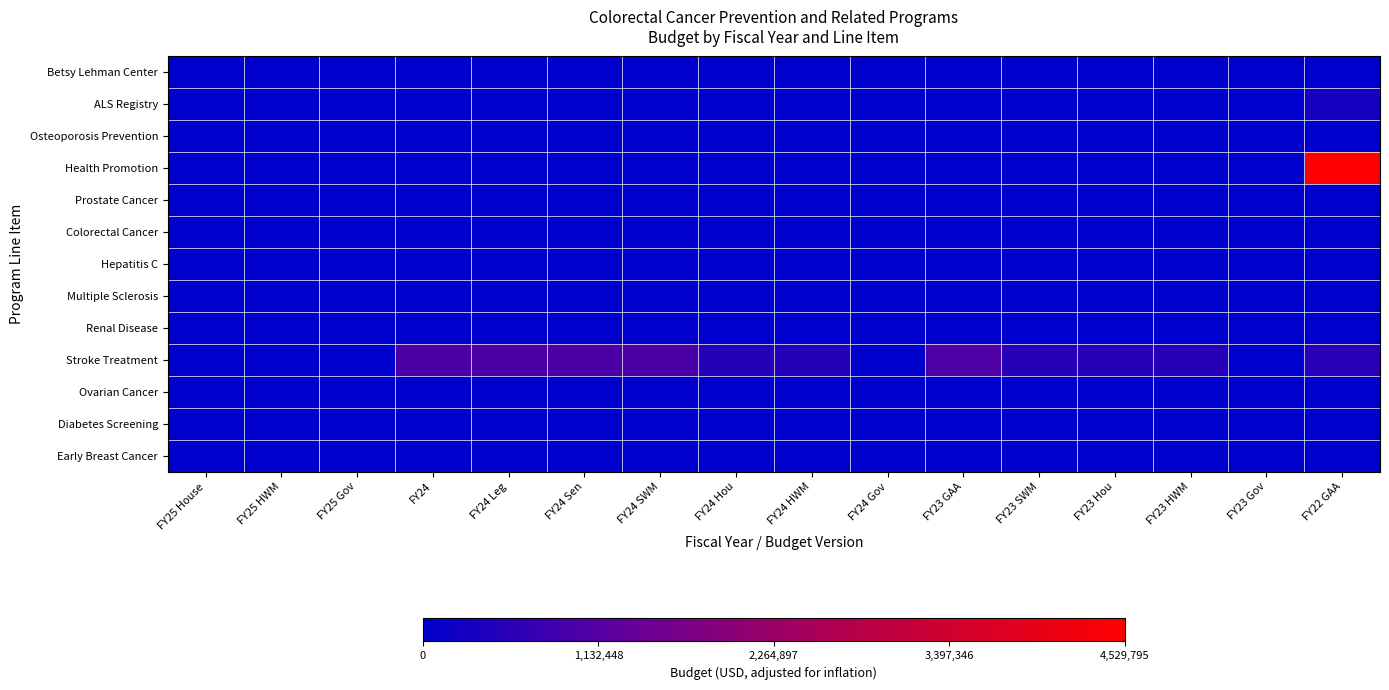

Reading left to right, extract all data points from this chart.

Betsy Lehman Center: FY25 House=0	FY25 HWM=0	FY25 Gov=0	FY24=0	FY24 Leg=0	FY24 Sen=0	FY24 SWM=0	FY24 Hou=0	FY24 HWM=0	FY24 Gov=0	FY23 GAA=0	FY23 SWM=0	FY23 Hou=0	FY23 HWM=0	FY23 Gov=0	FY22 GAA=0
ALS Registry: FY25 House=0	FY25 HWM=0	FY25 Gov=0	FY24=0	FY24 Leg=0	FY24 Sen=0	FY24 SWM=0	FY24 Hou=0	FY24 HWM=0	FY24 Gov=0	FY23 GAA=0	FY23 SWM=0	FY23 Hou=0	FY23 HWM=0	FY23 Gov=0	FY22 GAA=318206
Osteoporosis Prevention: FY25 House=0	FY25 HWM=0	FY25 Gov=0	FY24=0	FY24 Leg=0	FY24 Sen=0	FY24 SWM=0	FY24 Hou=0	FY24 HWM=0	FY24 Gov=0	FY23 GAA=0	FY23 SWM=0	FY23 Hou=0	FY23 HWM=0	FY23 Gov=0	FY22 GAA=0
Health Promotion: FY25 House=0	FY25 HWM=0	FY25 Gov=0	FY24=0	FY24 Leg=0	FY24 Sen=0	FY24 SWM=0	FY24 Hou=0	FY24 HWM=0	FY24 Gov=0	FY23 GAA=0	FY23 SWM=0	FY23 Hou=0	FY23 HWM=0	FY23 Gov=0	FY22 GAA=4529795
Prostate Cancer: FY25 House=0	FY25 HWM=0	FY25 Gov=0	FY24=0	FY24 Leg=0	FY24 Sen=0	FY24 SWM=0	FY24 Hou=0	FY24 HWM=0	FY24 Gov=0	FY23 GAA=0	FY23 SWM=0	FY23 Hou=0	FY23 HWM=0	FY23 Gov=0	FY22 GAA=0
Colorectal Cancer: FY25 House=0	FY25 HWM=0	FY25 Gov=0	FY24=0	FY24 Leg=0	FY24 Sen=0	FY24 SWM=0	FY24 Hou=0	FY24 HWM=0	FY24 Gov=0	FY23 GAA=0	FY23 SWM=0	FY23 Hou=0	FY23 HWM=0	FY23 Gov=0	FY22 GAA=0
Hepatitis C: FY25 House=0	FY25 HWM=0	FY25 Gov=0	FY24=0	FY24 Leg=0	FY24 Sen=0	FY24 SWM=0	FY24 Hou=0	FY24 HWM=0	FY24 Gov=0	FY23 GAA=0	FY23 SWM=0	FY23 Hou=0	FY23 HWM=0	FY23 Gov=0	FY22 GAA=0
Multiple Sclerosis: FY25 House=0	FY25 HWM=0	FY25 Gov=0	FY24=0	FY24 Leg=0	FY24 Sen=0	FY24 SWM=0	FY24 Hou=0	FY24 HWM=0	FY24 Gov=0	FY23 GAA=0	FY23 SWM=0	FY23 Hou=0	FY23 HWM=0	FY23 Gov=0	FY22 GAA=0
Renal Disease: FY25 House=0	FY25 HWM=0	FY25 Gov=0	FY24=0	FY24 Leg=0	FY24 Sen=0	FY24 SWM=0	FY24 Hou=0	FY24 HWM=0	FY24 Gov=0	FY23 GAA=0	FY23 SWM=0	FY23 Hou=0	FY23 HWM=0	FY23 Gov=0	FY22 GAA=0
Stroke Treatment: FY25 House=0	FY25 HWM=0	FY25 Gov=0	FY24=991237	FY24 Leg=991237	FY24 Sen=991237	FY24 SWM=991237	FY24 Hou=495619	FY24 HWM=495619	FY24 Gov=0	FY23 GAA=1053190	FY23 SWM=526595	FY23 Hou=526595	FY23 HWM=526595	FY23 Gov=0	FY22 GAA=548580
Ovarian Cancer: FY25 House=0	FY25 HWM=0	FY25 Gov=0	FY24=0	FY24 Leg=0	FY24 Sen=0	FY24 SWM=0	FY24 Hou=0	FY24 HWM=0	FY24 Gov=0	FY23 GAA=0	FY23 SWM=0	FY23 Hou=0	FY23 HWM=0	FY23 Gov=0	FY22 GAA=0
Diabetes Screening: FY25 House=0	FY25 HWM=0	FY25 Gov=0	FY24=0	FY24 Leg=0	FY24 Sen=0	FY24 SWM=0	FY24 Hou=0	FY24 HWM=0	FY24 Gov=0	FY23 GAA=0	FY23 SWM=0	FY23 Hou=0	FY23 HWM=0	FY23 Gov=0	FY22 GAA=0
Early Breast Cancer: FY25 House=0	FY25 HWM=0	FY25 Gov=0	FY24=0	FY24 Leg=0	FY24 Sen=0	FY24 SWM=0	FY24 Hou=0	FY24 HWM=0	FY24 Gov=0	FY23 GAA=0	FY23 SWM=0	FY23 Hou=0	FY23 HWM=0	FY23 Gov=0	FY22 GAA=0